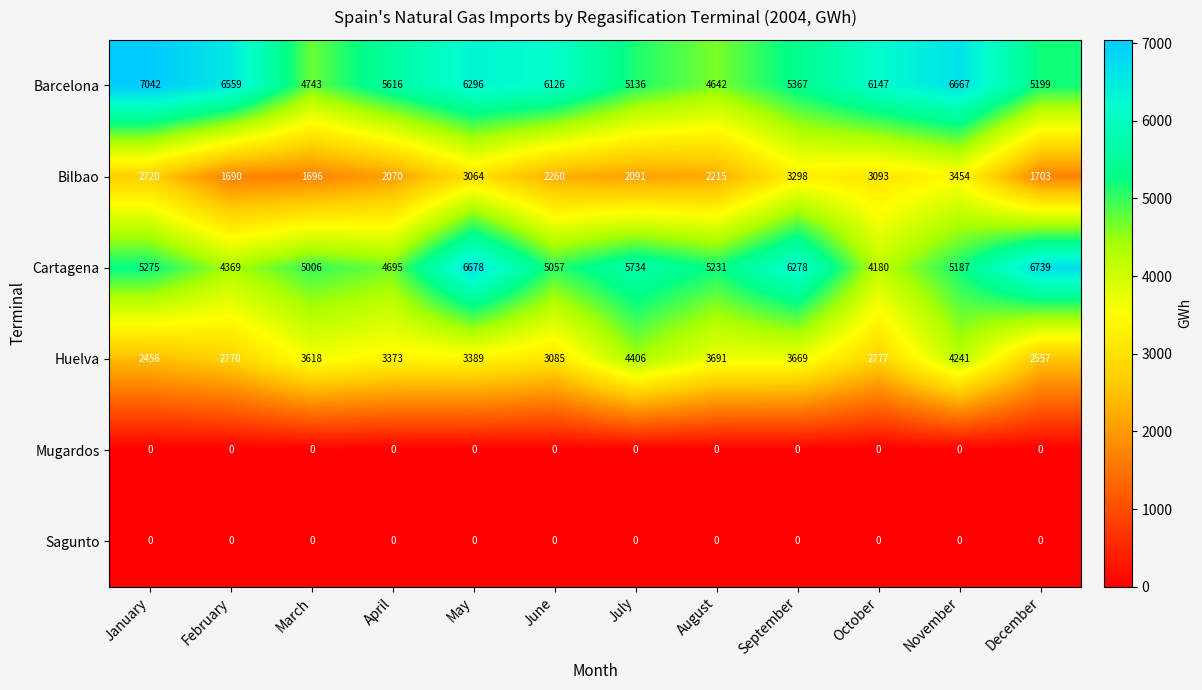

At which category is the sum across all series the highest?

November